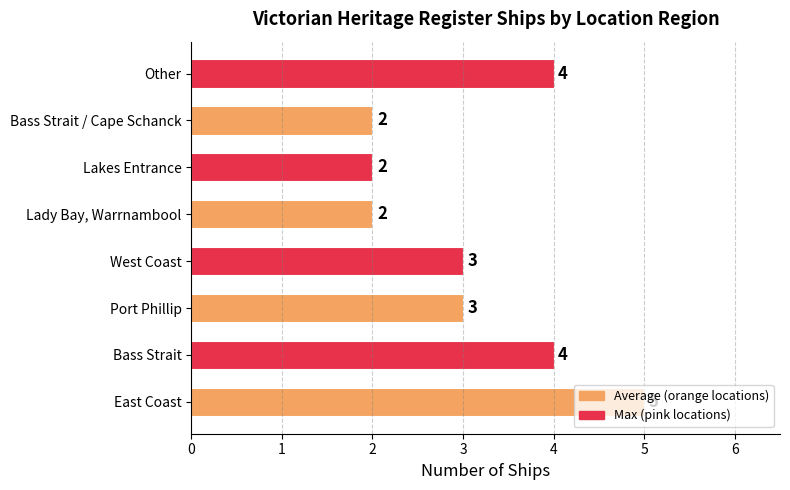

What is the difference between the maximum and minimum values?

3